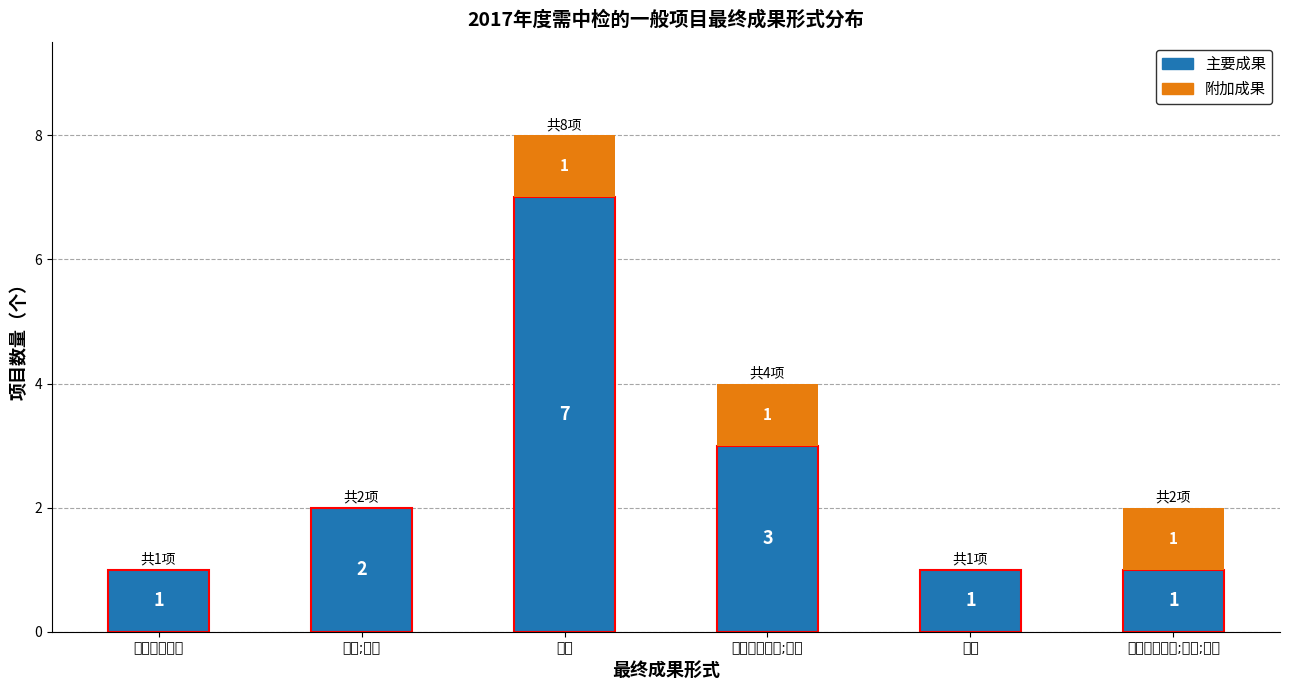

The value of 主要成果 at 研究咨询报告;论文 is 4. True or false?

False